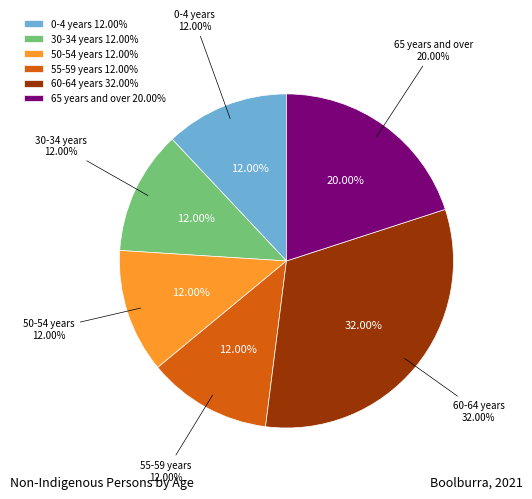

What portion of the pie excludes 55-59 years?

88.0%